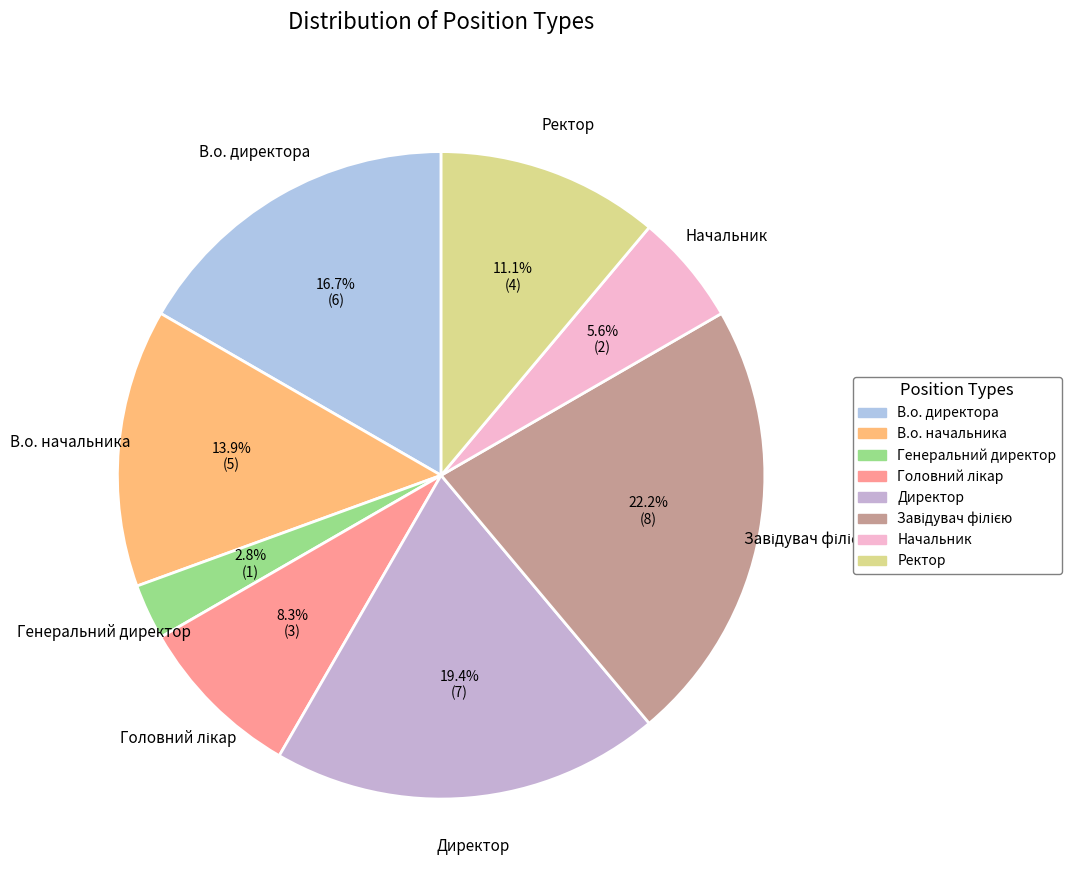

To the nearest percent, what is the average slice percentage?

12%